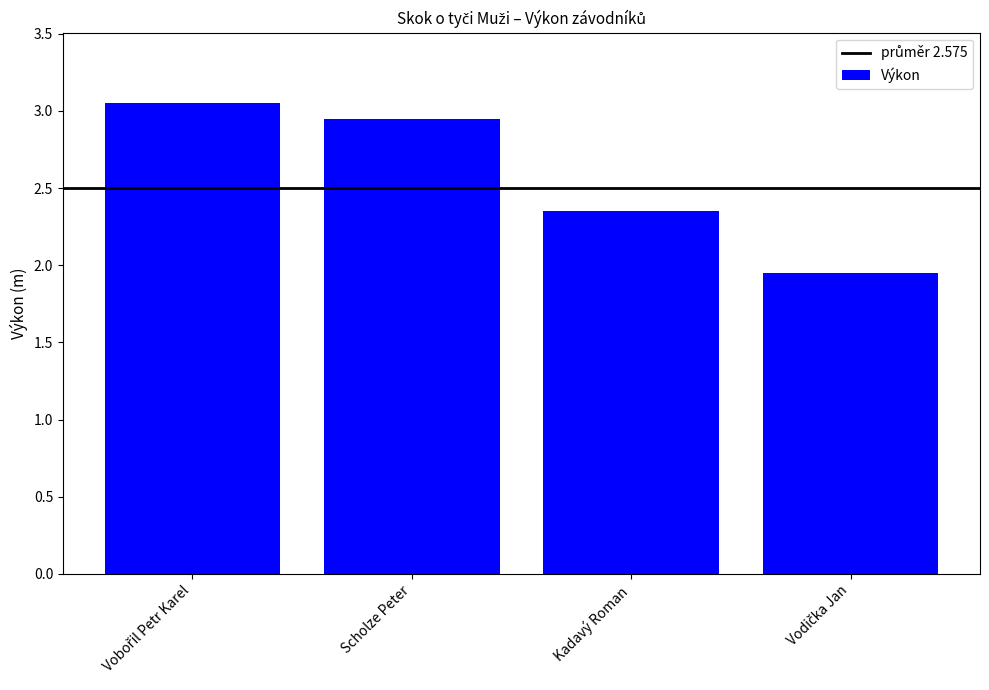

The chart shows a value of 0.8 at Kadavý Roman. True or false?

False